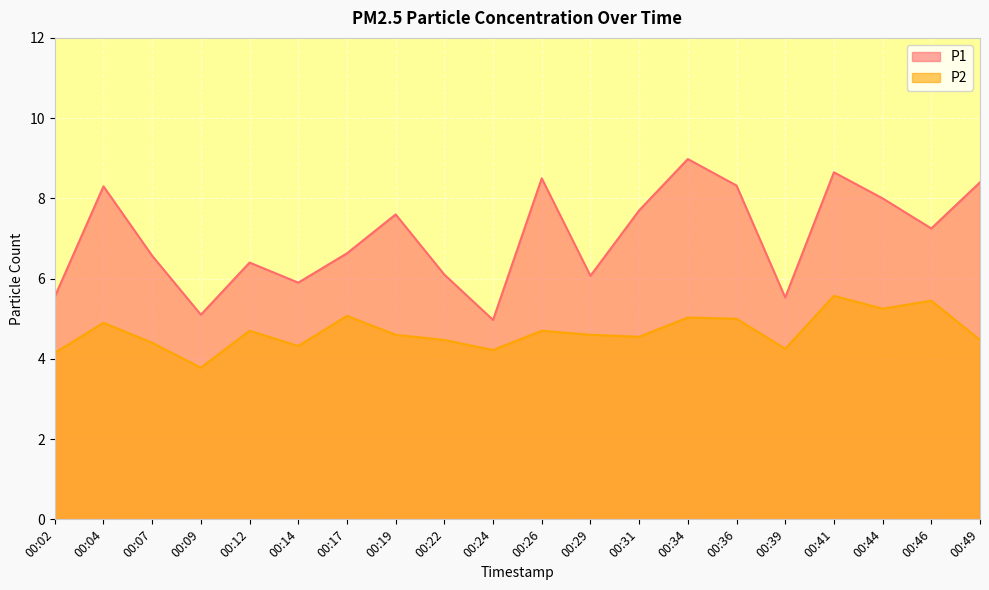

Reading left to right, extract all data points from this chart.

P1: 5.5	8.3	6.6	5.1	6.4	5.9	6.6	7.6	6.1	5.0	8.5	6.1	7.7	9.0	8.3	5.5	8.7	8.0	7.2	8.4
P2: 4.2	4.9	4.4	3.8	4.7	4.3	5.1	4.6	4.5	4.2	4.7	4.6	4.5	5.0	5.0	4.2	5.6	5.2	5.5	4.5